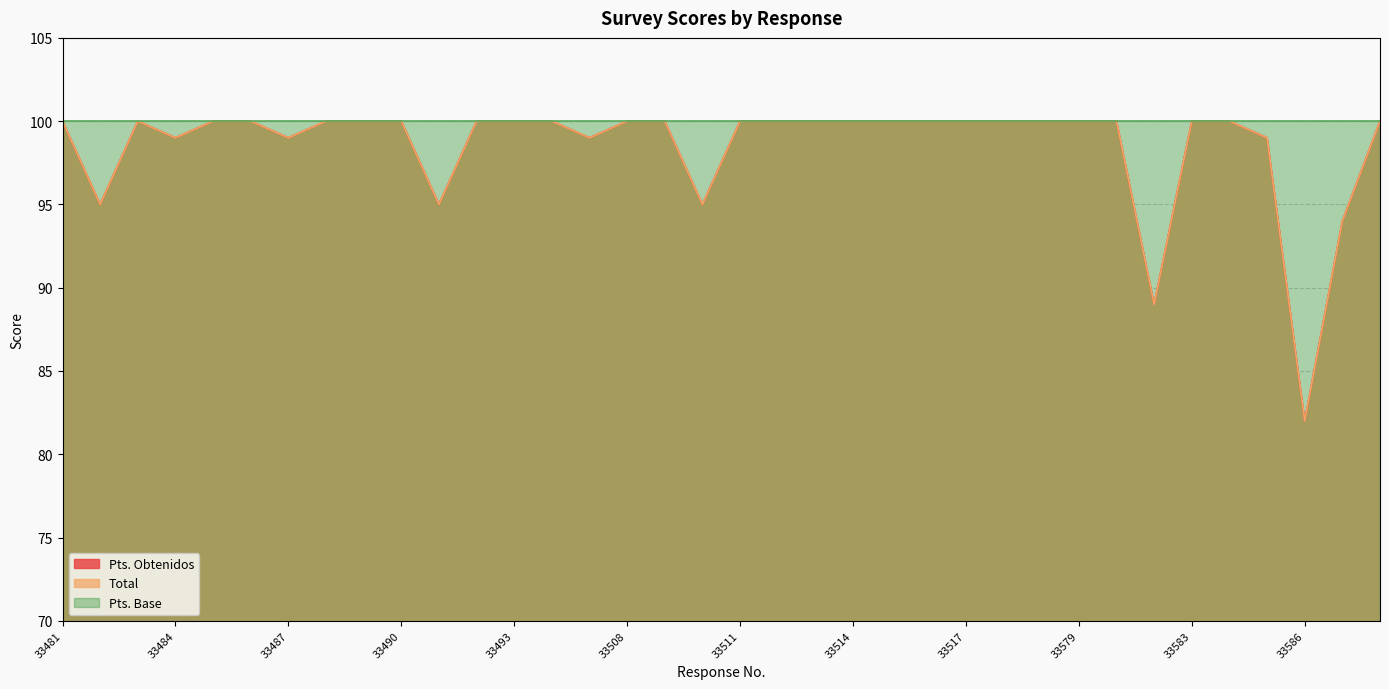

What is the value of the Pts. Obtenidos point at the 4th from the left?

99